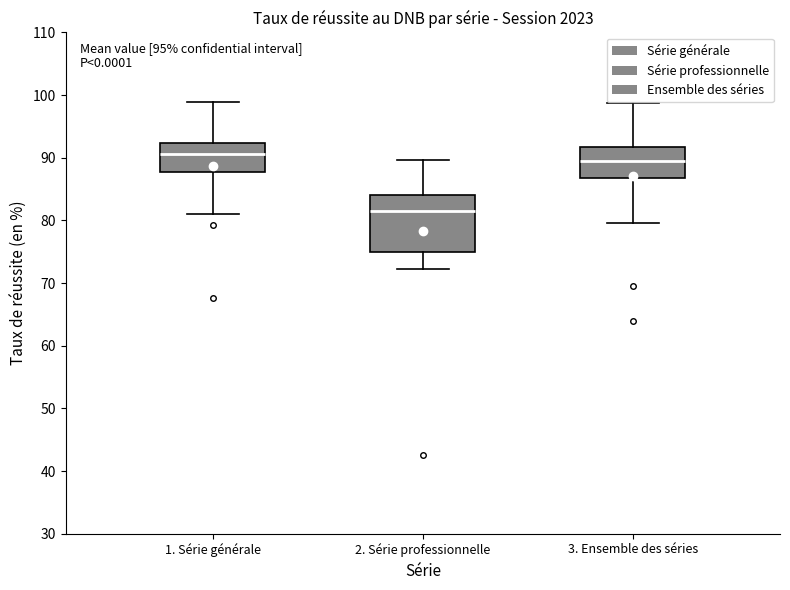

Which box is the tallest, from its lower edge to its upper edge?

2. Série professionnelle